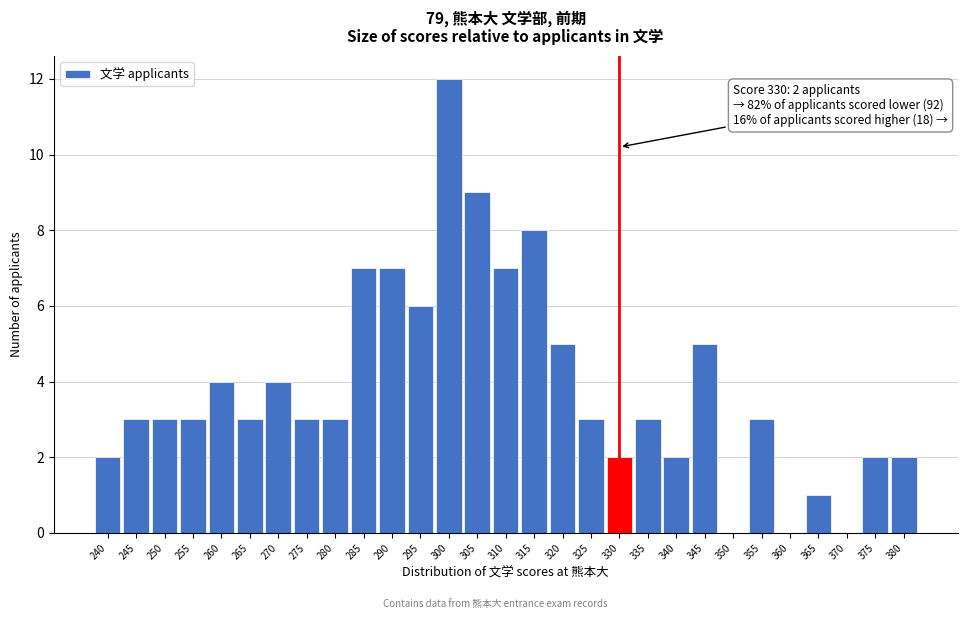

Reading right to left, what are all the values shown in this chart?

380=2	375=2	370=0	365=1	360=0	355=3	350=0	345=5	340=2	335=3	330=2	325=3	320=5	315=8	310=7	305=9	300=12	295=6	290=7	285=7	280=3	275=3	270=4	265=3	260=4	255=3	250=3	245=3	240=2